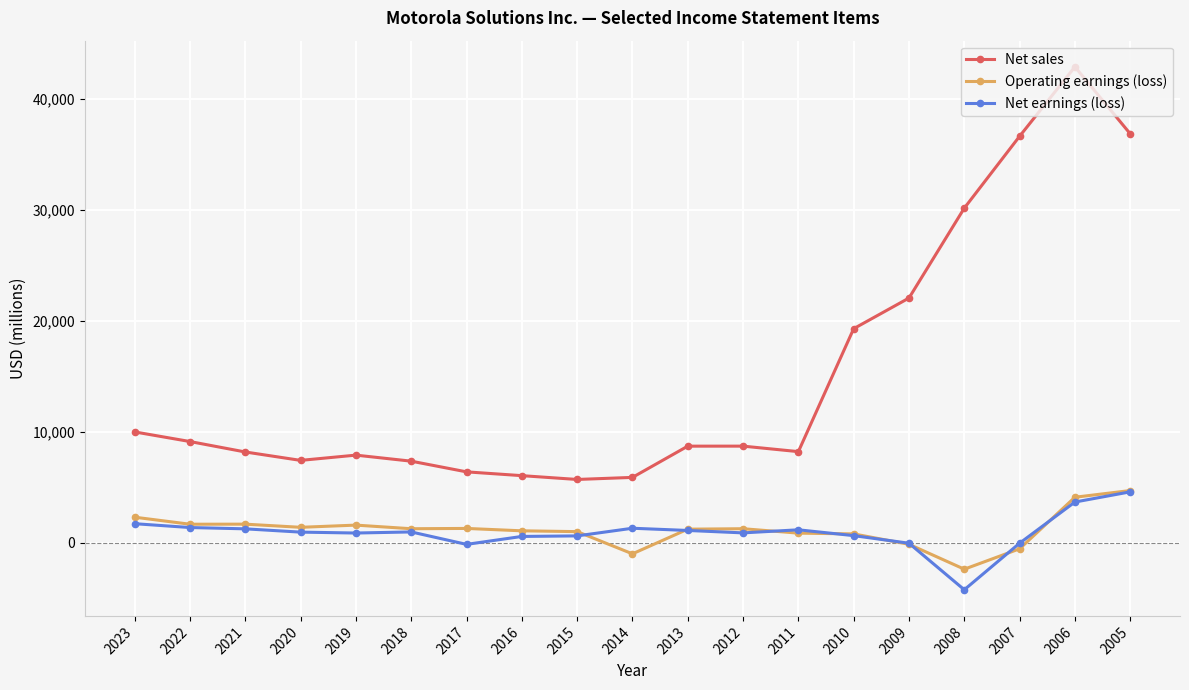

True or false: Net sales has a value of 13812 at 2019.

False